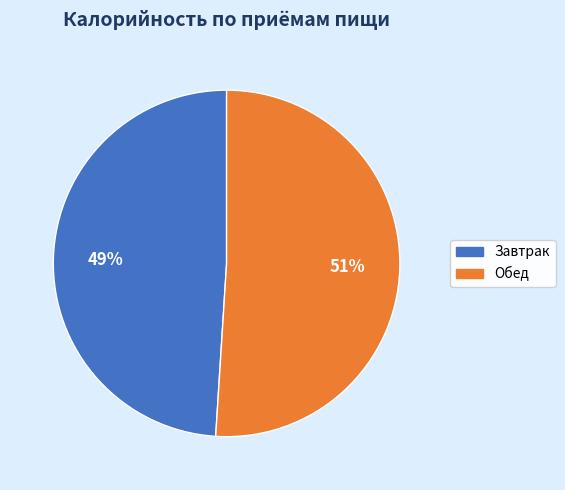

Is there a majority slice in this chart?

Yes